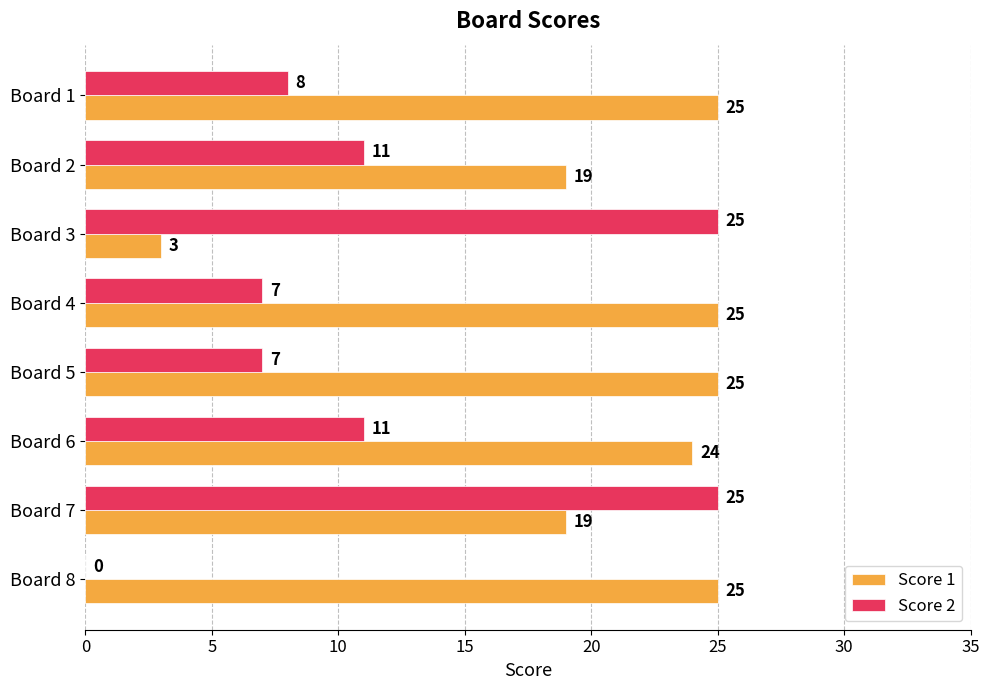

Which series has the largest range (max minus min)?

Score 2